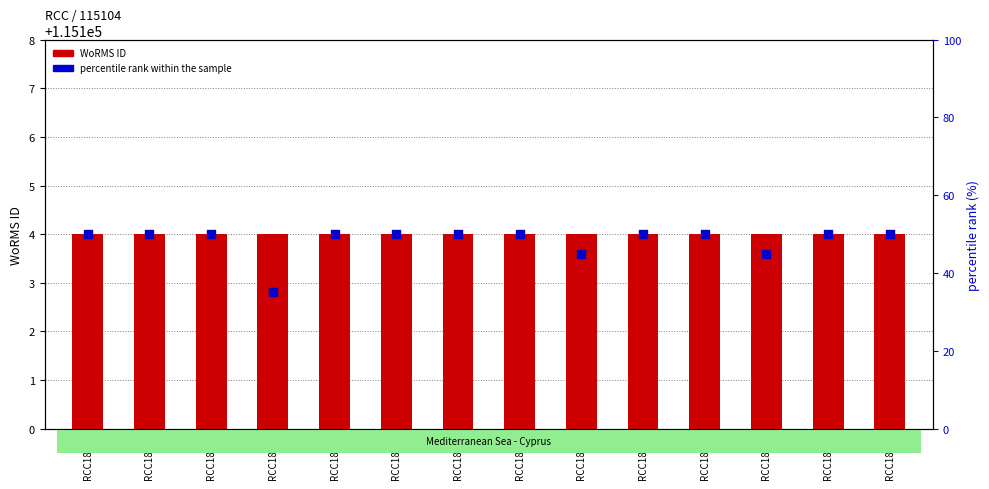

Is the value of WoRMS ID (count) at RCC1824 greater than the value of percentile rank within the sample at RCC1824?

No